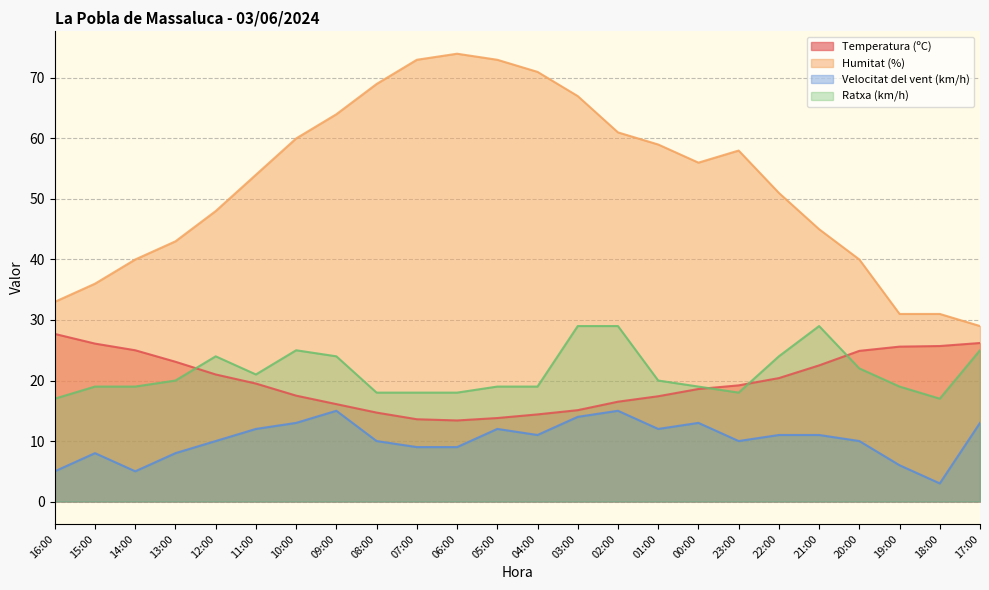

What is the label of the 6th point from the left?

11:00